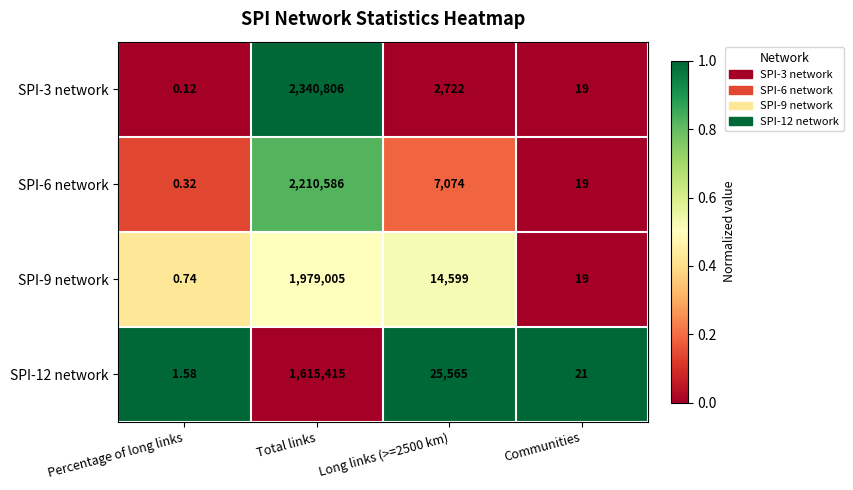

Between Percentage of long links and Communities, which series saw the biggest shift?

SPI-12 network